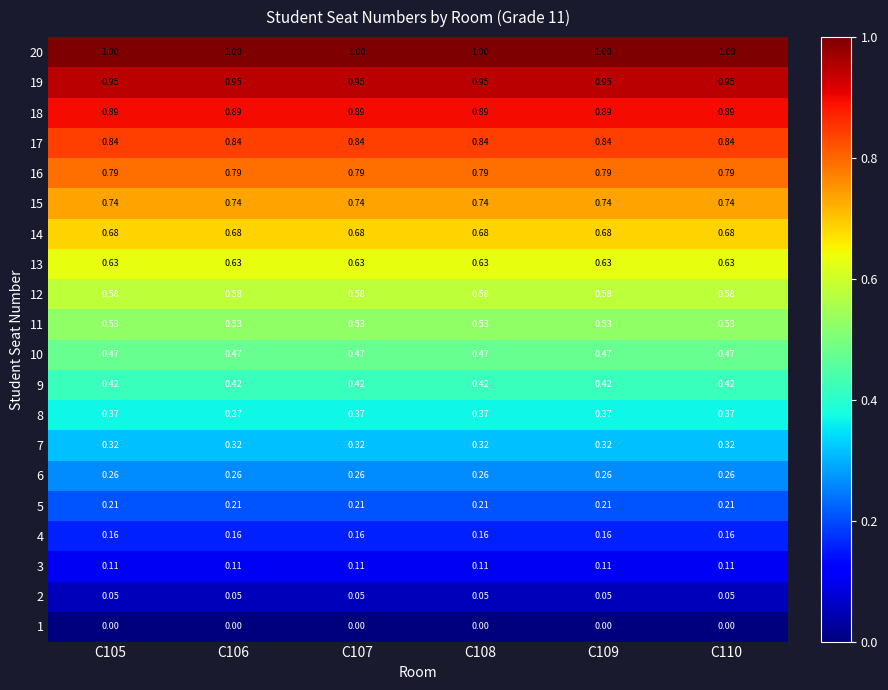

Reading left to right, transcribe all the data shown in this chart.

1: C105=0.0	C106=0.0	C107=0.0	C108=0.0	C109=0.0	C110=0.0
2: C105=0.1	C106=0.1	C107=0.1	C108=0.1	C109=0.1	C110=0.1
3: C105=0.1	C106=0.1	C107=0.1	C108=0.1	C109=0.1	C110=0.1
4: C105=0.2	C106=0.2	C107=0.2	C108=0.2	C109=0.2	C110=0.2
5: C105=0.2	C106=0.2	C107=0.2	C108=0.2	C109=0.2	C110=0.2
6: C105=0.3	C106=0.3	C107=0.3	C108=0.3	C109=0.3	C110=0.3
7: C105=0.3	C106=0.3	C107=0.3	C108=0.3	C109=0.3	C110=0.3
8: C105=0.4	C106=0.4	C107=0.4	C108=0.4	C109=0.4	C110=0.4
9: C105=0.4	C106=0.4	C107=0.4	C108=0.4	C109=0.4	C110=0.4
10: C105=0.5	C106=0.5	C107=0.5	C108=0.5	C109=0.5	C110=0.5
11: C105=0.5	C106=0.5	C107=0.5	C108=0.5	C109=0.5	C110=0.5
12: C105=0.6	C106=0.6	C107=0.6	C108=0.6	C109=0.6	C110=0.6
13: C105=0.6	C106=0.6	C107=0.6	C108=0.6	C109=0.6	C110=0.6
14: C105=0.7	C106=0.7	C107=0.7	C108=0.7	C109=0.7	C110=0.7
15: C105=0.7	C106=0.7	C107=0.7	C108=0.7	C109=0.7	C110=0.7
16: C105=0.8	C106=0.8	C107=0.8	C108=0.8	C109=0.8	C110=0.8
17: C105=0.8	C106=0.8	C107=0.8	C108=0.8	C109=0.8	C110=0.8
18: C105=0.9	C106=0.9	C107=0.9	C108=0.9	C109=0.9	C110=0.9
19: C105=0.9	C106=0.9	C107=0.9	C108=0.9	C109=0.9	C110=0.9
20: C105=1.0	C106=1.0	C107=1.0	C108=1.0	C109=1.0	C110=1.0